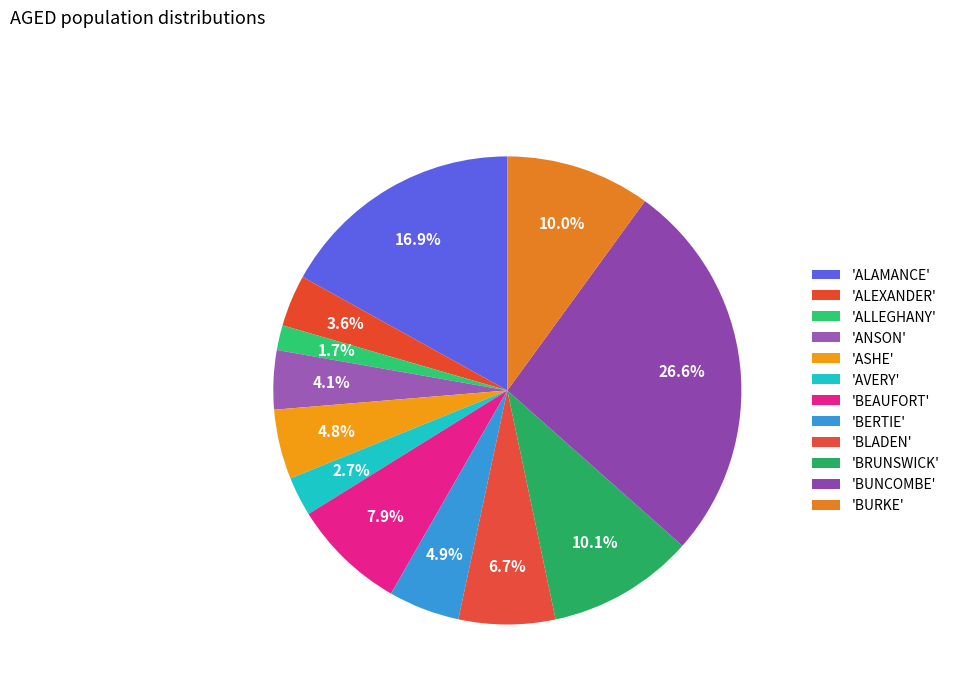

Rank the categories by value from highest to lowest.

BUNCOMBE, ALAMANCE, BRUNSWICK, BURKE, BEAUFORT, BLADEN, BERTIE, ASHE, ANSON, ALEXANDER, AVERY, ALLEGHANY